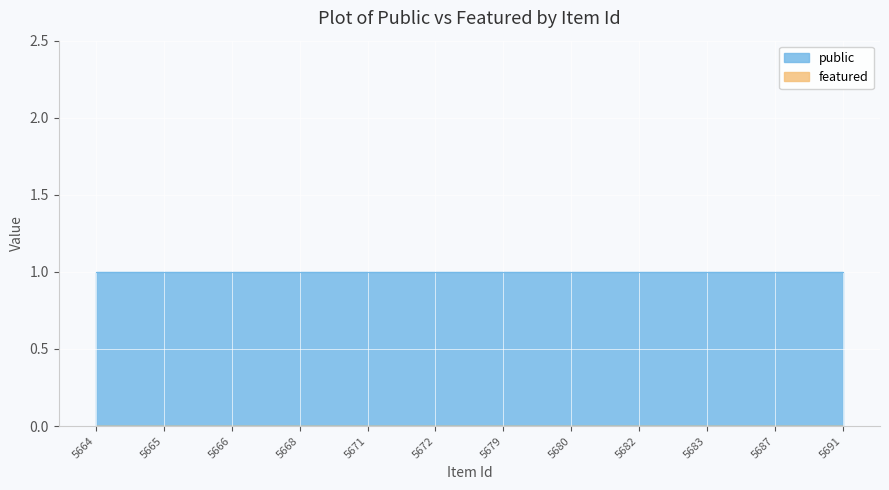

Is it true that public equals 1 at 5666?

True